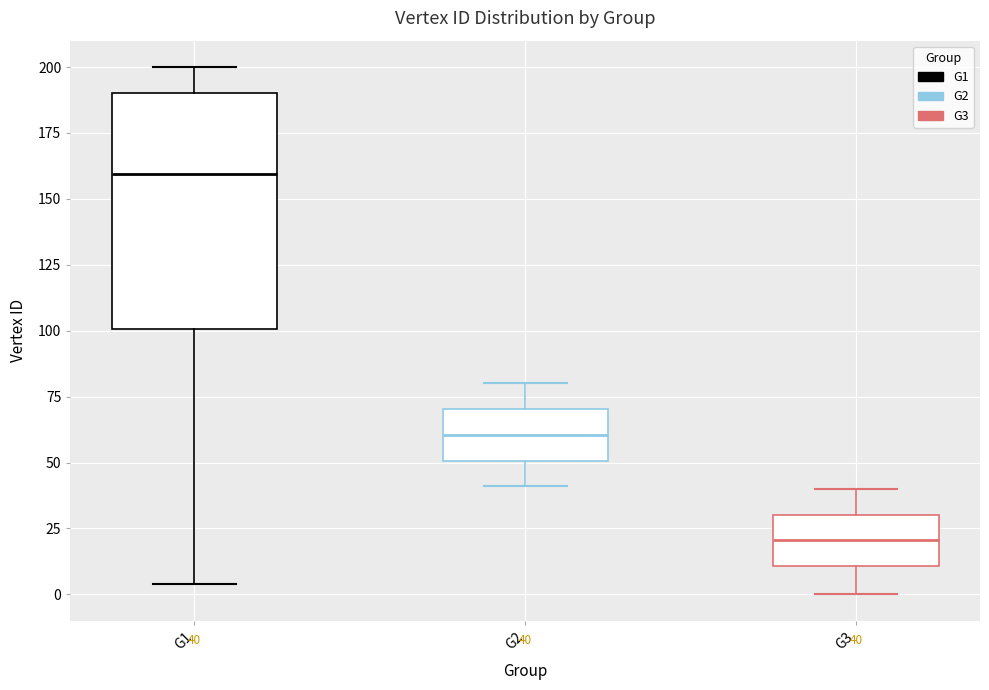

Which box's median line is the highest?

G1